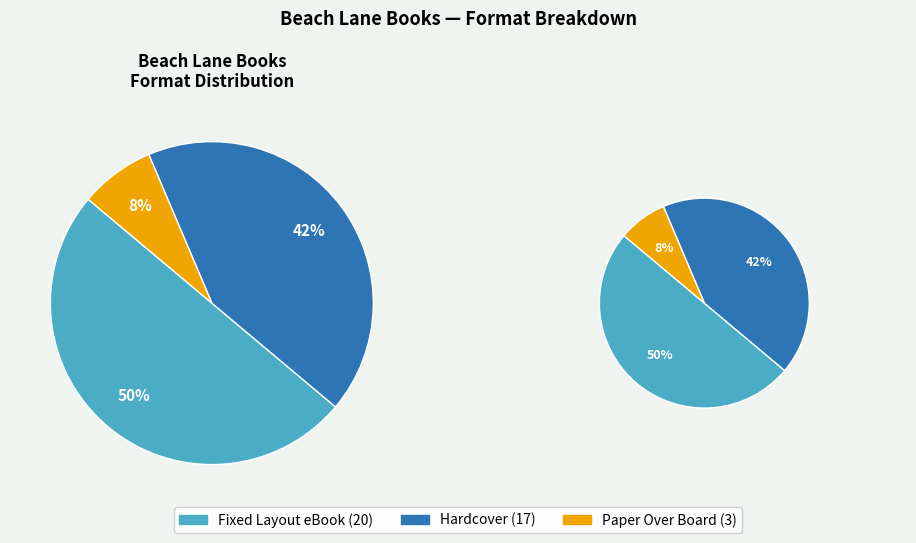

Which category has the biggest portion of the pie?

Fixed Layout eBook